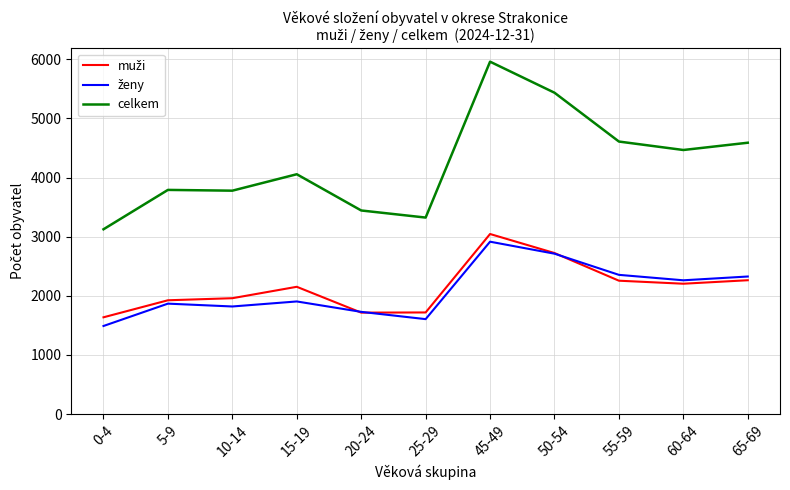

The value of celkem at 50-54 is 3437. True or false?

False